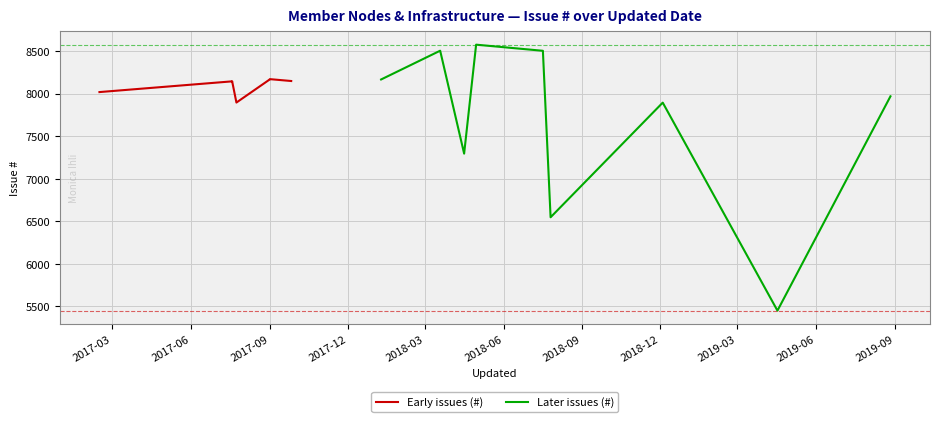

What is the lowest value of the Later issues (#) series?

5451